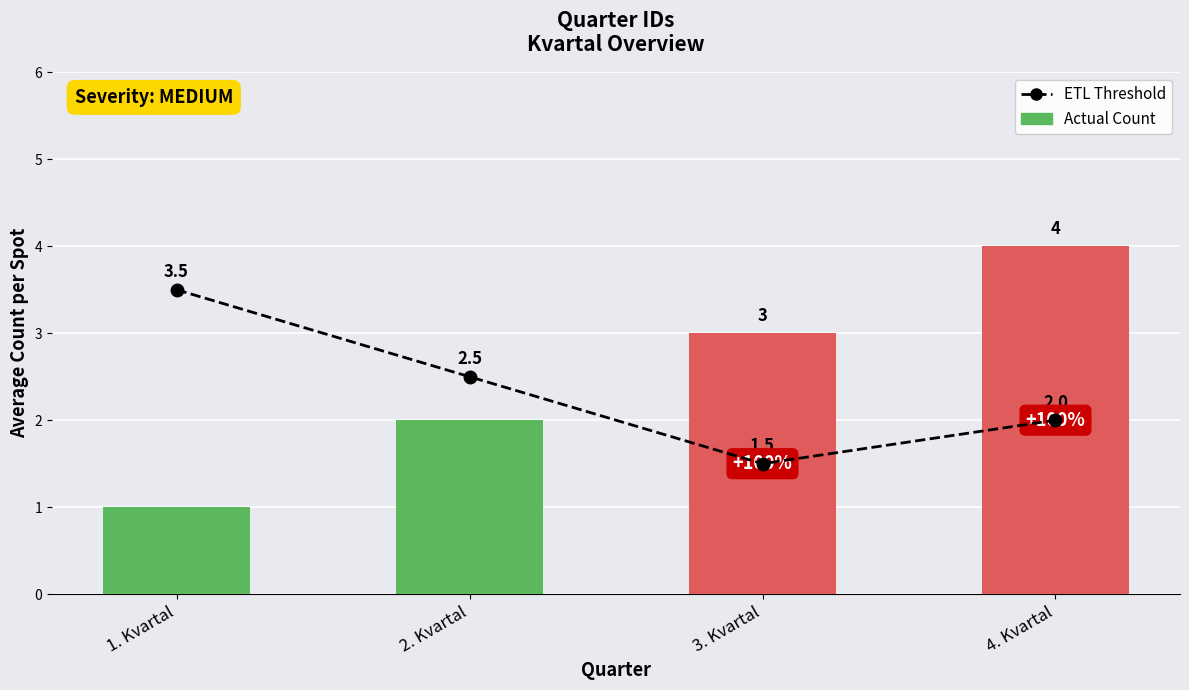

What is the total value across all series at 3. Kvartal?

4.5